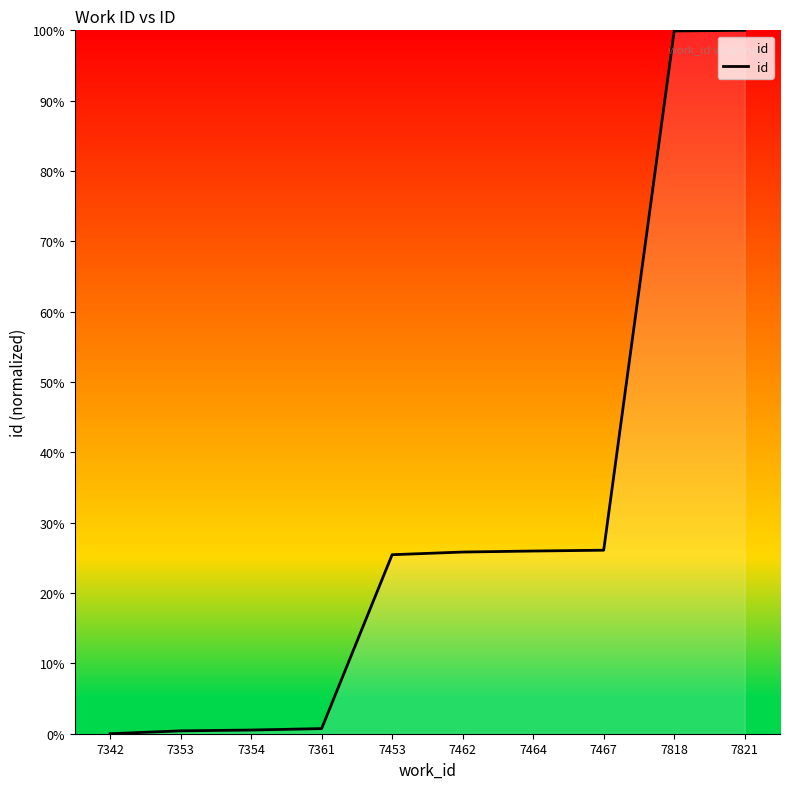

Is it true that the value at 7462 is 36.9?

False